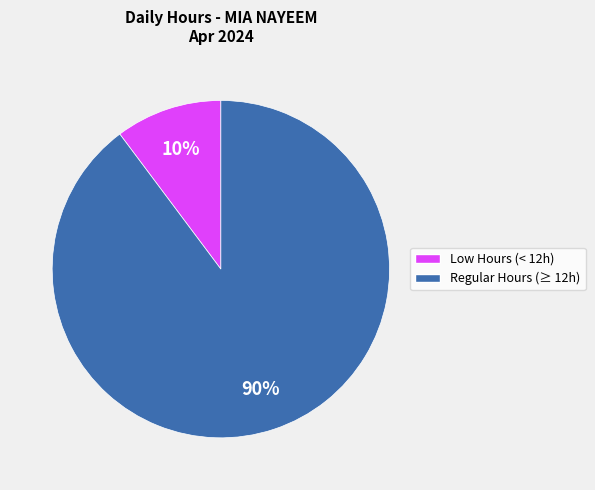

Is there any slice that represents more than half of the pie?

Yes